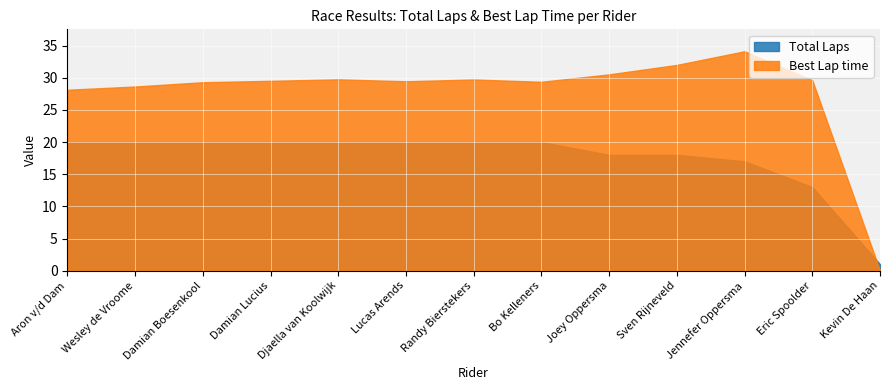

What position from the left is Sven Rijneveld?

10